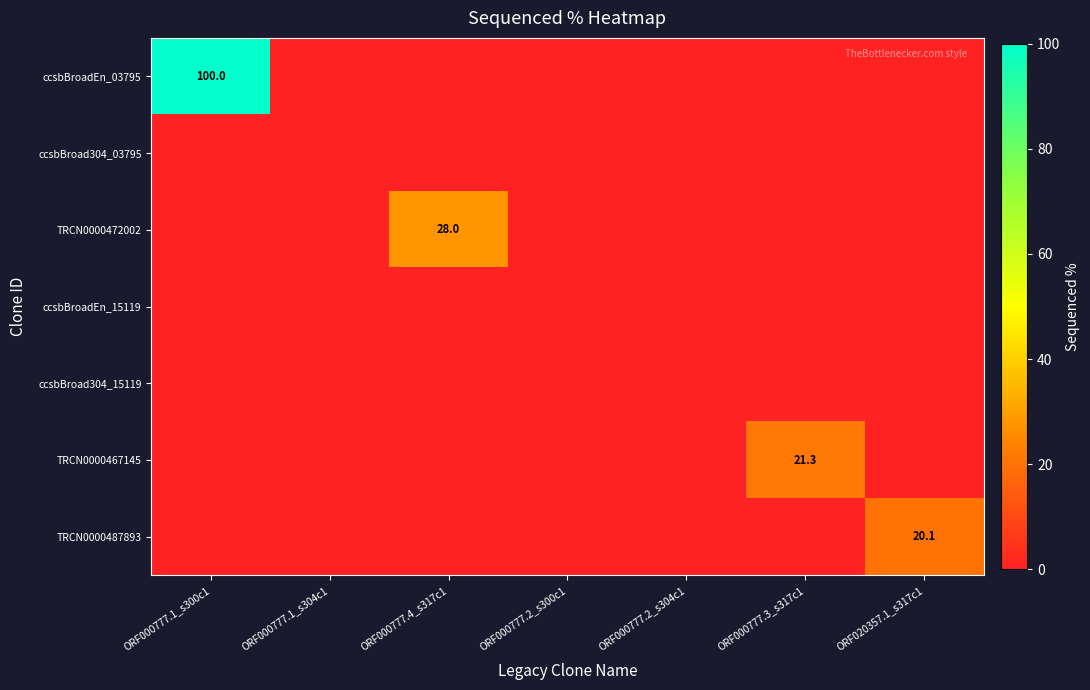

At which label is TRCN0000487893 closest to 10?

ORF000777.1_s300c1